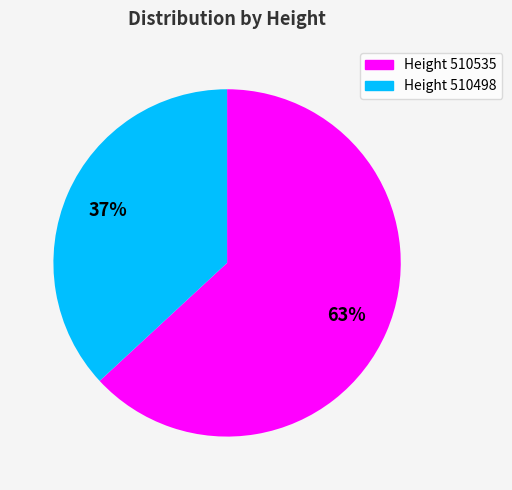

True or false: Height 510535 accounts for 75% of the total.

False